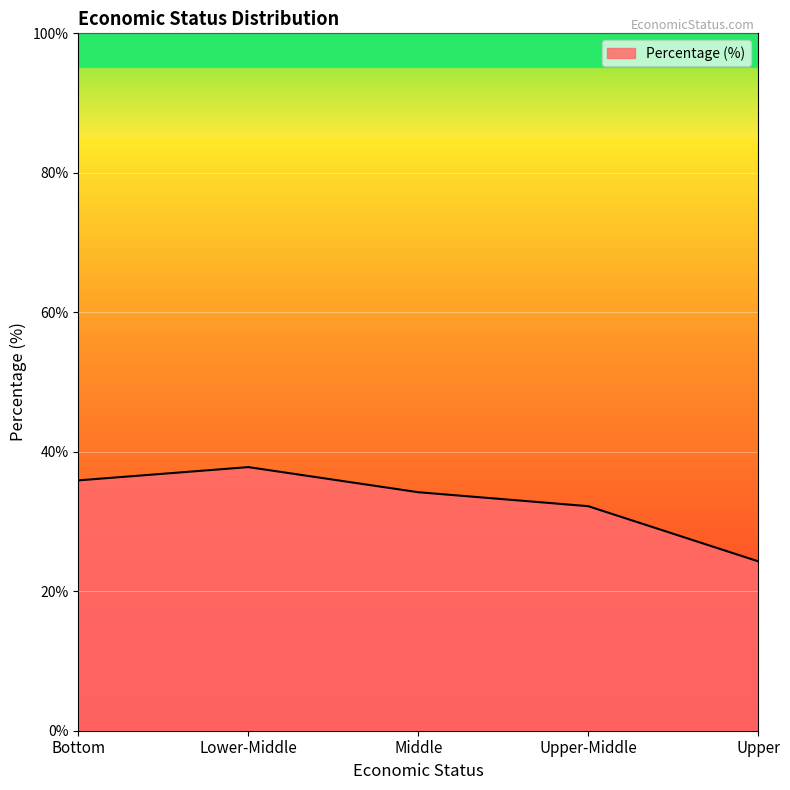

Where is the first local maximum?

Lower-Middle